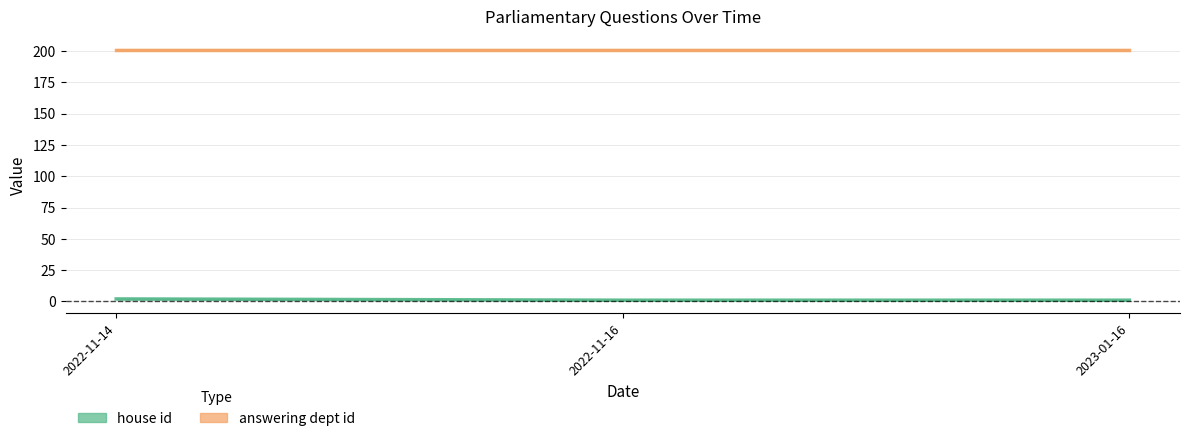

What is the value of the house id point at the 2nd from the left?

1